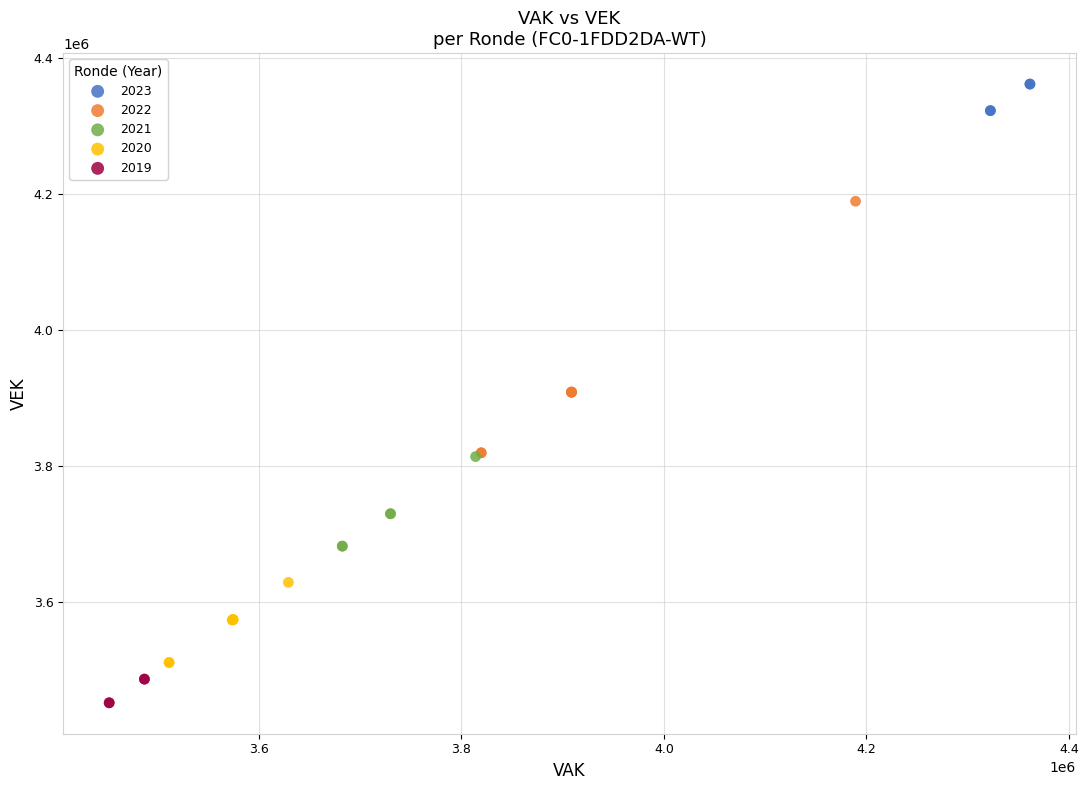

Which series contains the highest Y value?

2023